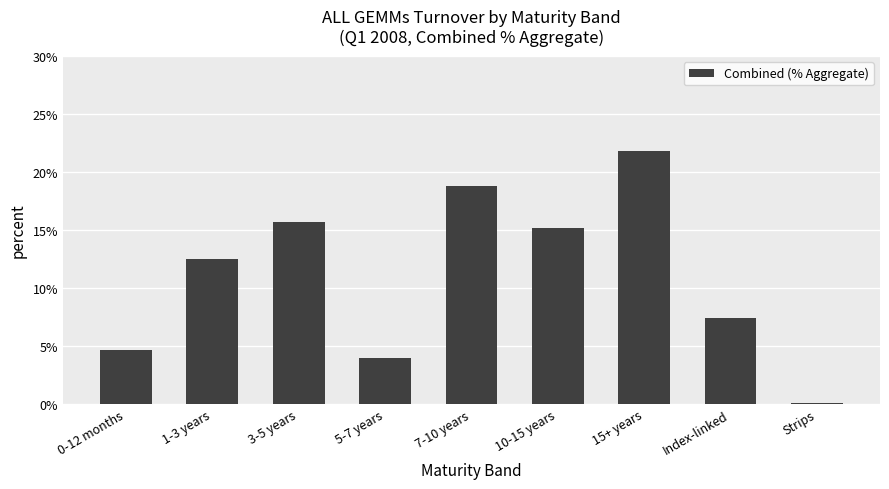

The value at 3-5 years is 6.8. True or false?

False